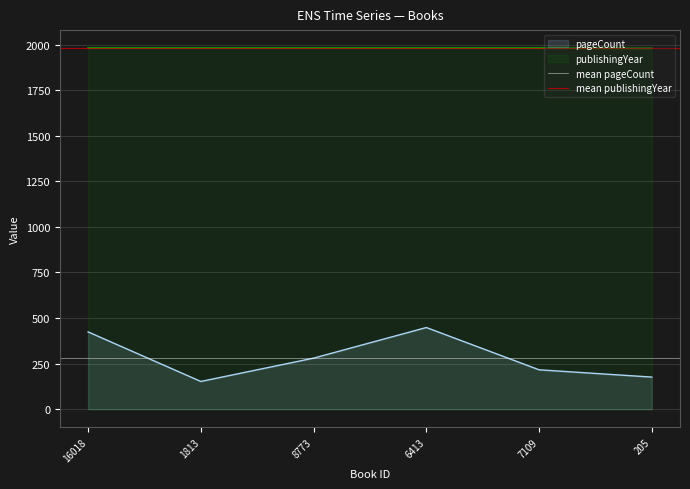

The pageCount series shows 780 at 6413. True or false?

False